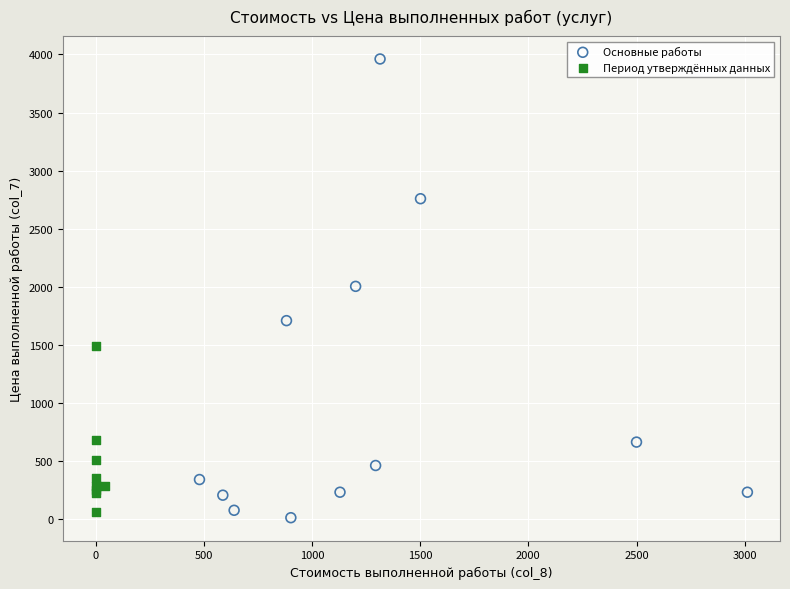

Which series has the largest Y range (max minus min)?

Основные работы